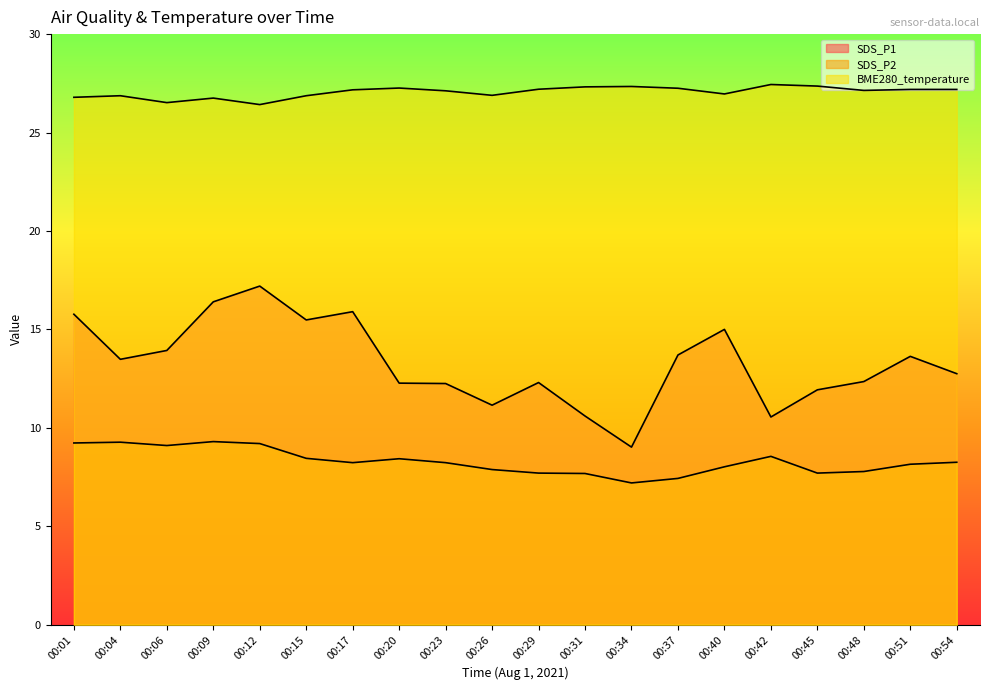

Reading left to right, extract all data points from this chart.

SDS_P1: 00:01=15.8	00:04=13.5	00:06=13.9	00:09=16.4	00:12=17.2	00:15=15.5	00:17=15.9	00:20=12.3	00:23=12.2	00:26=11.2	00:29=12.3	00:31=10.6	00:34=9.0	00:37=13.7	00:40=15.0	00:42=10.6	00:45=11.9	00:48=12.3	00:51=13.6	00:54=12.8
SDS_P2: 00:01=9.2	00:04=9.3	00:06=9.1	00:09=9.3	00:12=9.2	00:15=8.4	00:17=8.2	00:20=8.4	00:23=8.2	00:26=7.9	00:29=7.7	00:31=7.7	00:34=7.2	00:37=7.4	00:40=8.0	00:42=8.6	00:45=7.7	00:48=7.8	00:51=8.2	00:54=8.2
BME280_temperature: 00:01=26.8	00:04=26.9	00:06=26.5	00:09=26.8	00:12=26.4	00:15=26.9	00:17=27.2	00:20=27.3	00:23=27.1	00:26=26.9	00:29=27.2	00:31=27.3	00:34=27.3	00:37=27.2	00:40=27.0	00:42=27.4	00:45=27.4	00:48=27.1	00:51=27.2	00:54=27.2